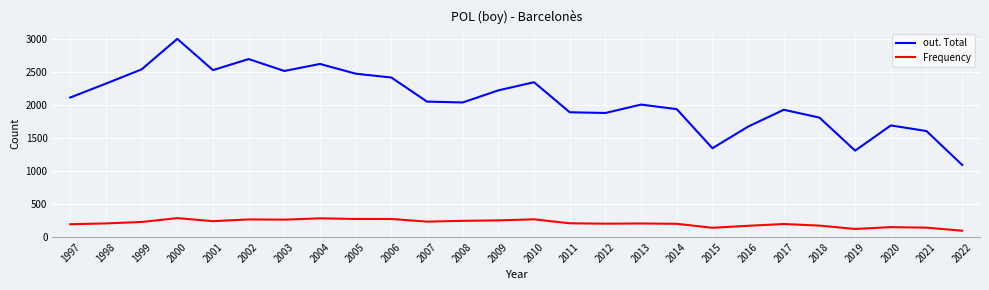

What are all the series names shown in the legend?

out. Total, Frequency